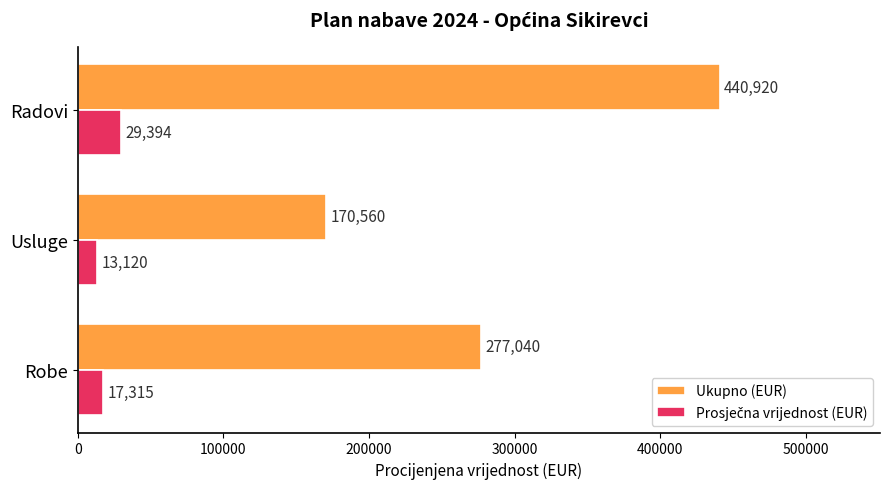

Rank the categories by Ukupno (EUR) value from highest to lowest.

Radovi, Robe, Usluge